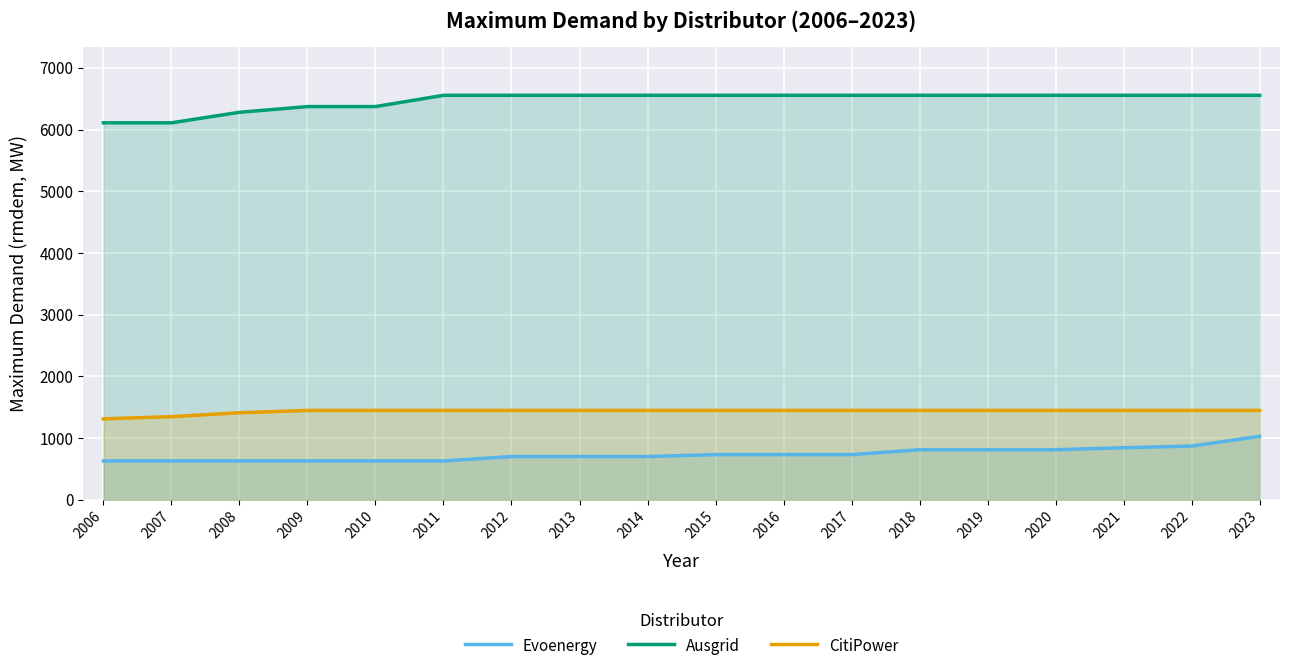

What is the total value across all series at 2023?

9033.6